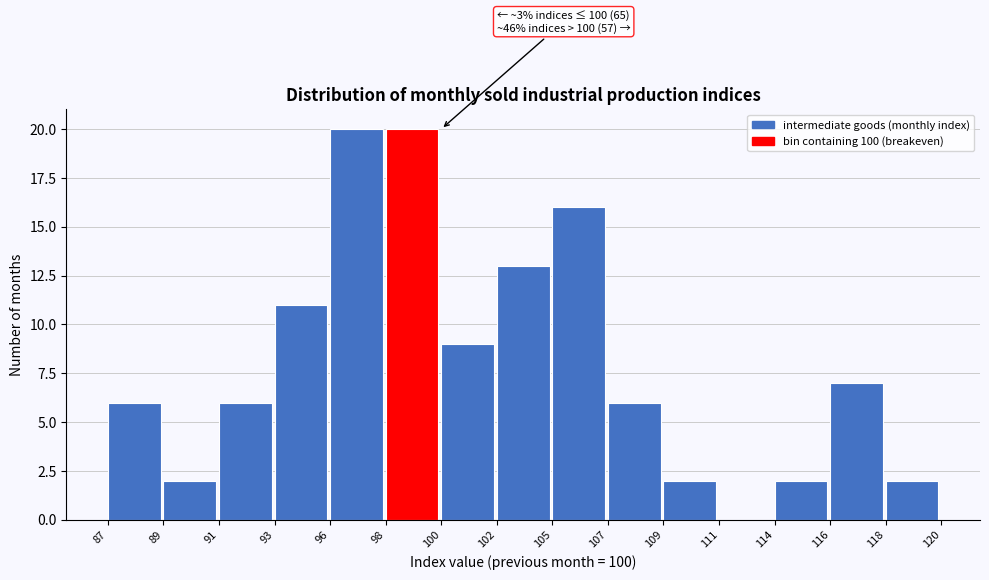

Reading left to right, extract all data points from this chart.

87=6	89=2	91=6	93=11	96=20	98=20	100=9	102=13	105=16	107=6	109=2	111=0	114=2	116=7	118=2